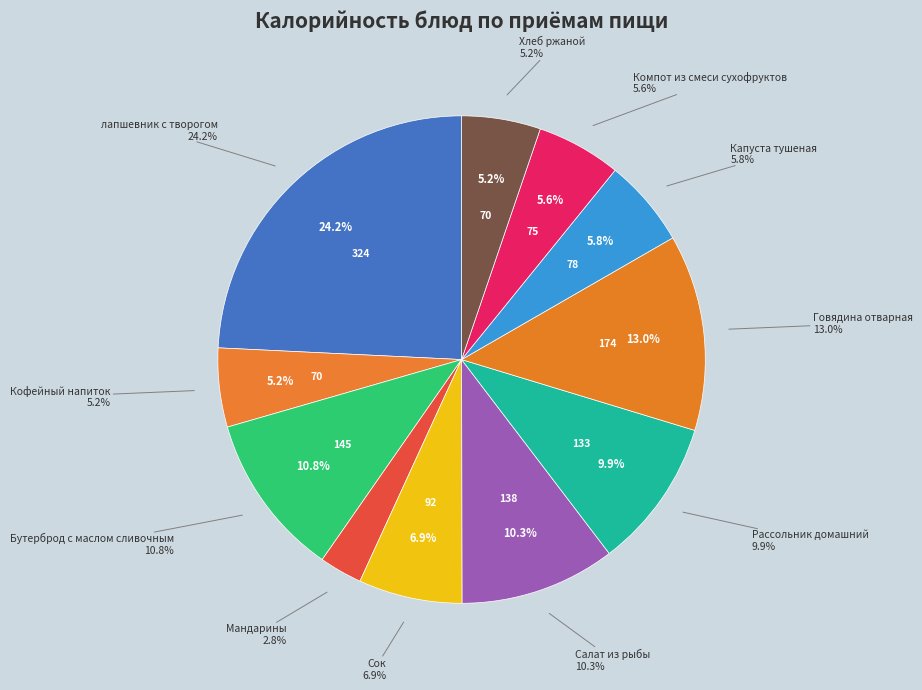

Does any single category account for the majority?

No